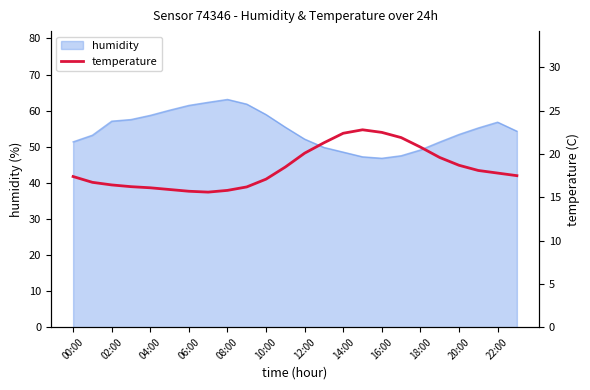

What is the minimum value for humidity?

46.8